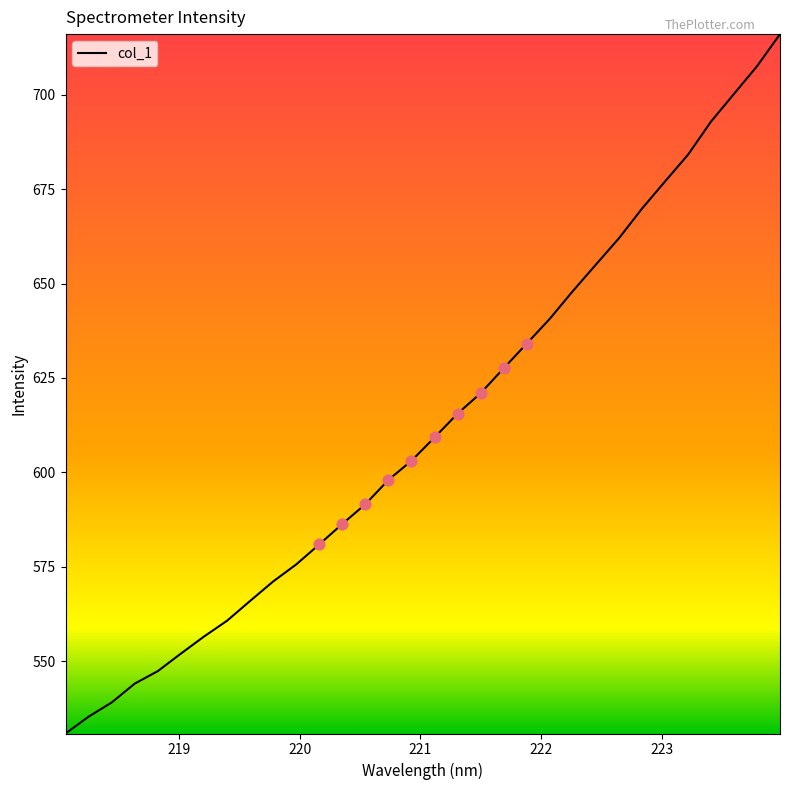

What is the minimum value shown in the chart?

530.9